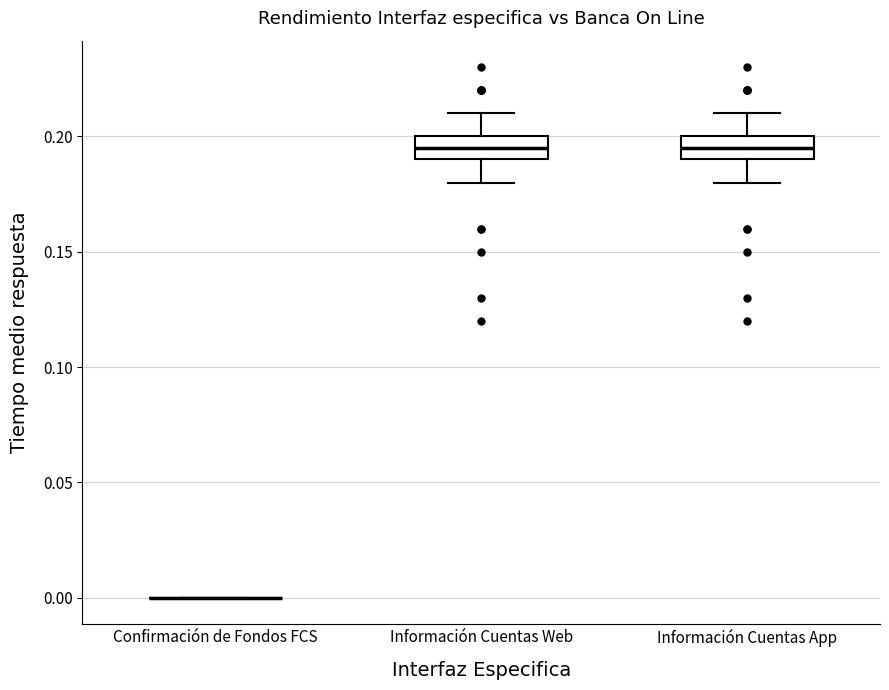

Where is the lower edge of the box for Información Cuentas App on the y-axis? The values are not printed on the chart, so give them approximately, as read against the axis.

0.190